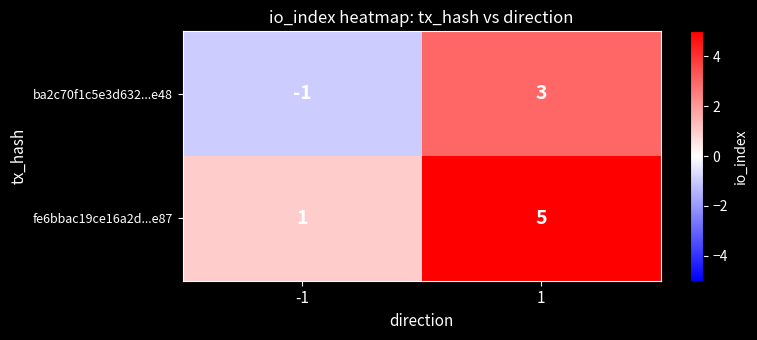

List the series in order of their peak value, lowest first.

ba2c70f1c5e3d632...e48, fe6bbac19ce16a2d...e87